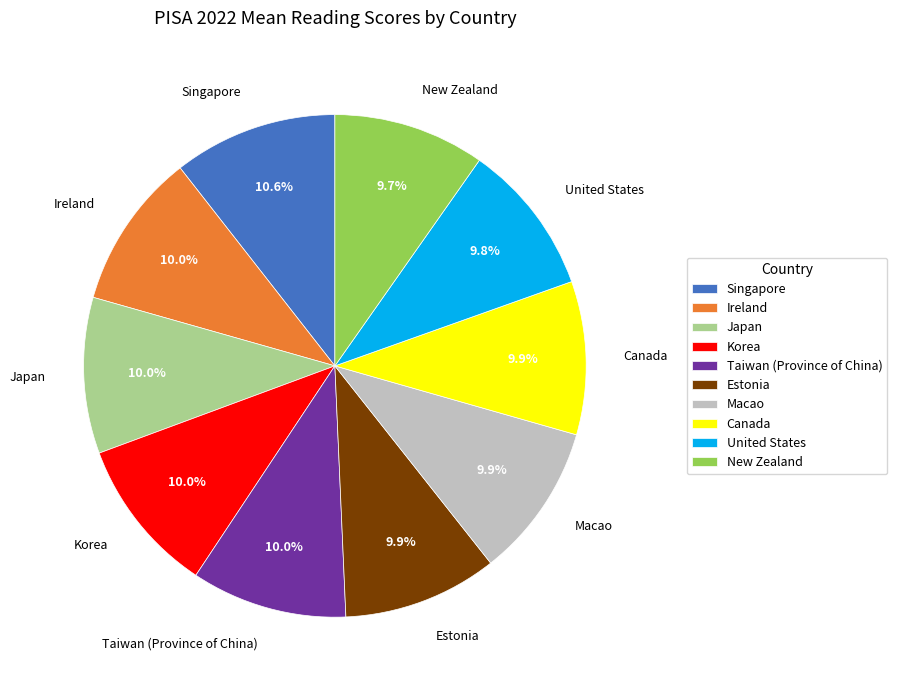

How many slices are in this pie chart?

10